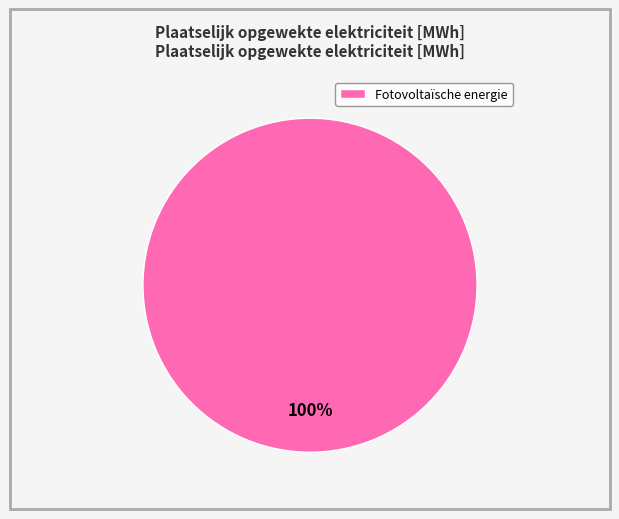

To the nearest percent, what percentage of the pie is Fotovoltaïsche energie?

100%